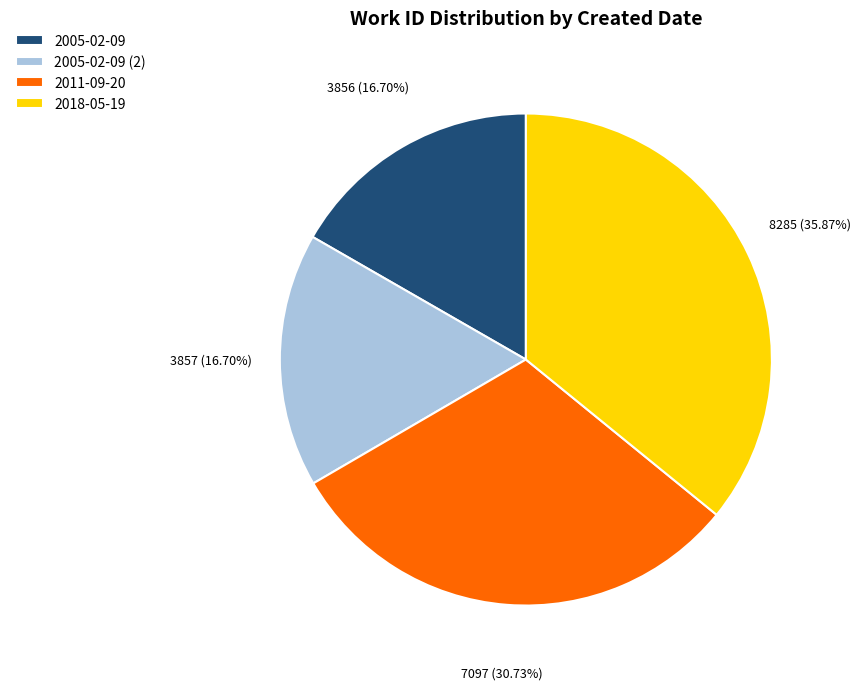

Does 2005-02-09 represent more than half of the total?

No